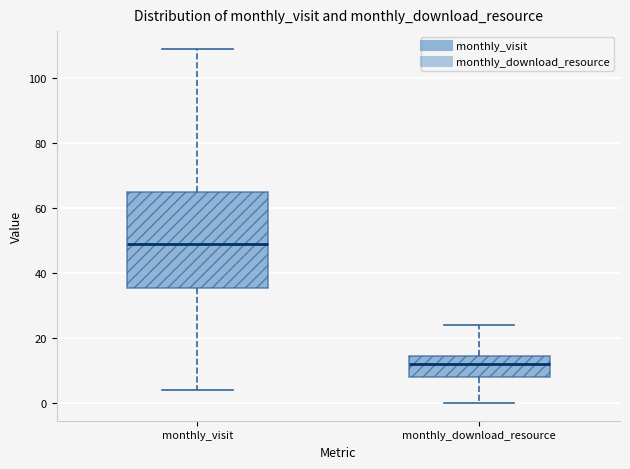

Reading left to right, read every box against the y-axis: the position of its median line, the range the box covers, and the ends of its whiskers. The values are not printed on the chart, so give them approximately, as read against the axis.

monthly_visit: median 50, box 36 to 66, whiskers 4 to 110
monthly_download_resource: median 12, box 8 to 14, whiskers 0 to 24